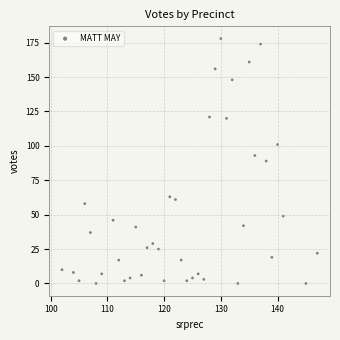

What is the range of Y values (max minus min)?

178